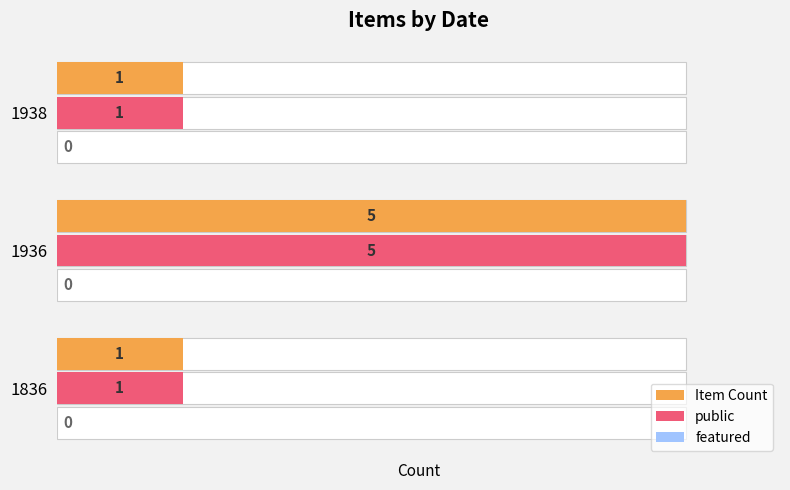

What is the greatest value displayed?

5.0